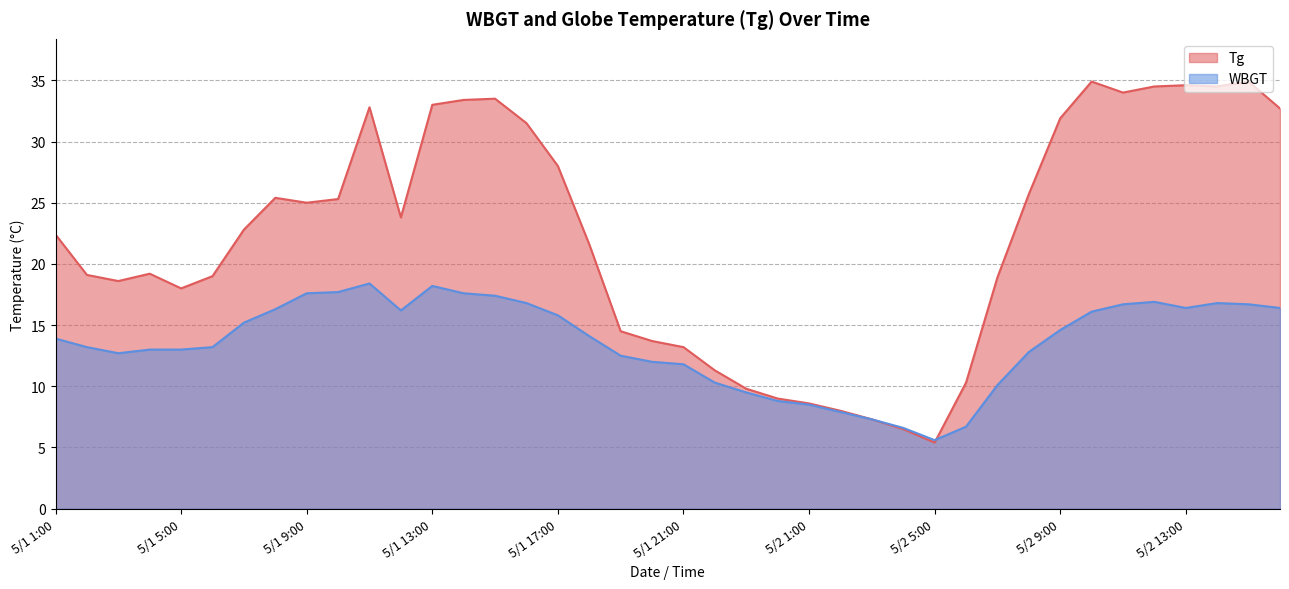

Is it true that WBGT equals 27.7 at 5/2 16:00?

False